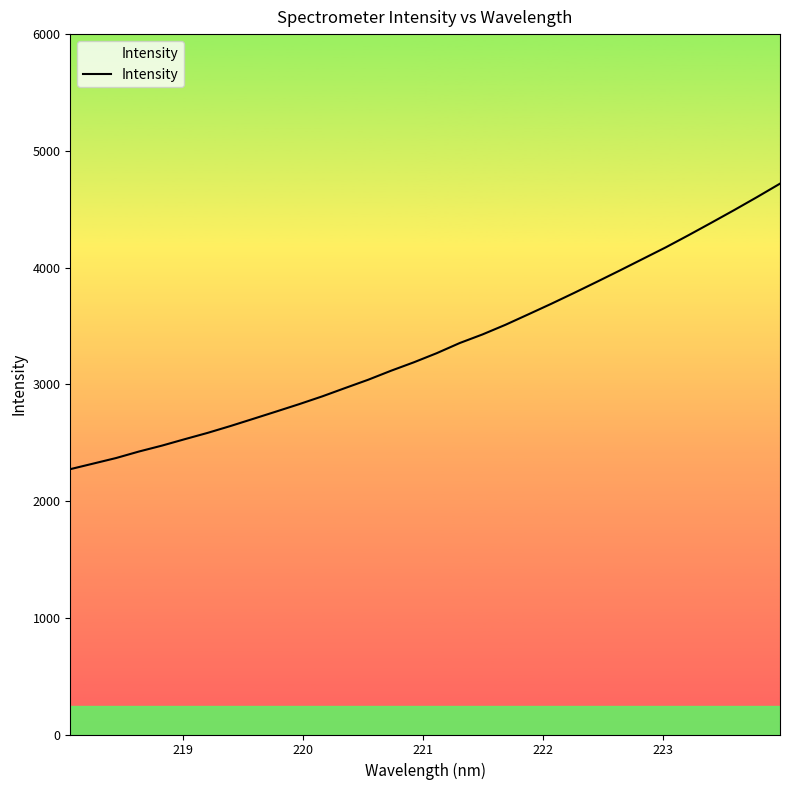

What is the greatest value displayed?

4719.0